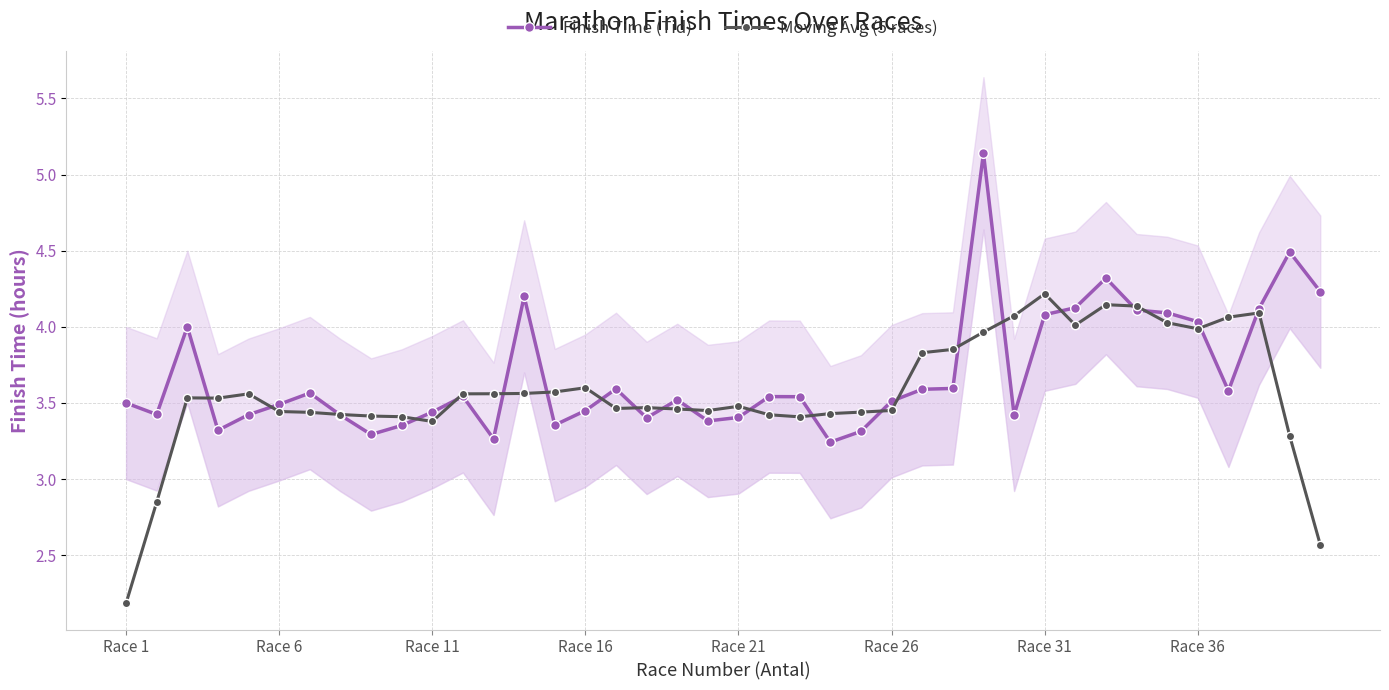

Is it true that Moving Avg (5 races) equals 4.0 at Race 36?

True